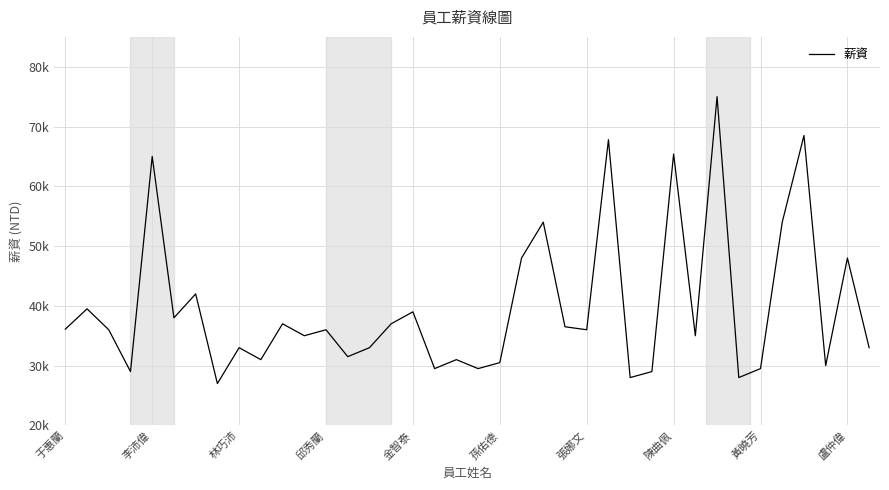

Does the chart display data point markers on the line(s)?

No